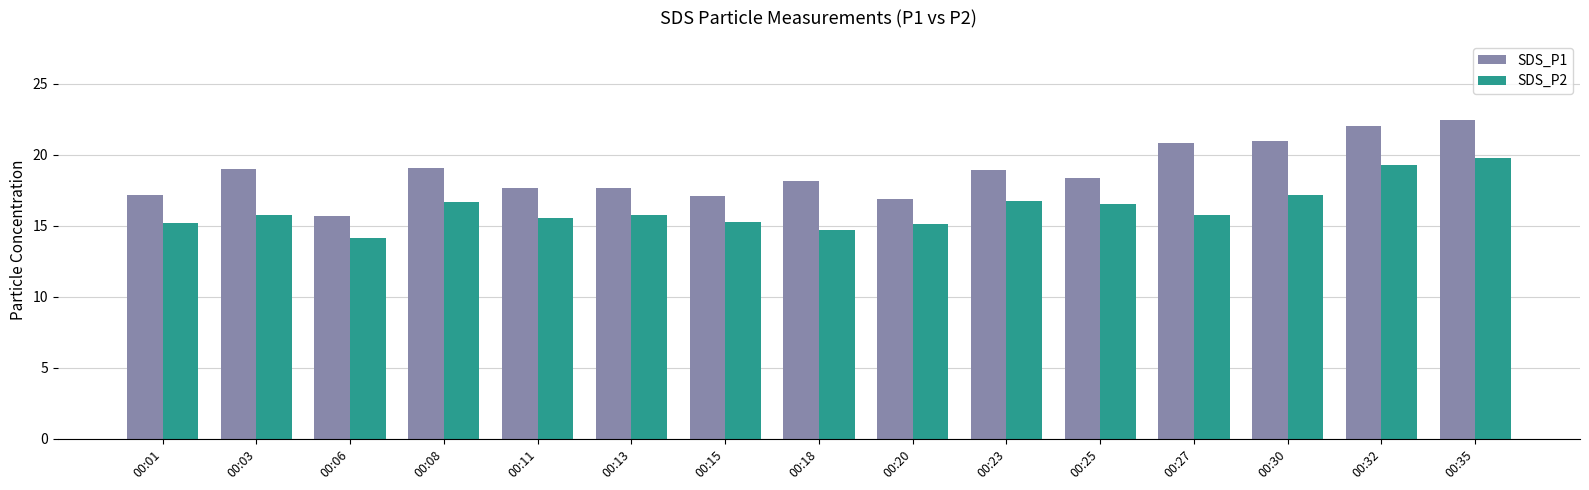

At which label does SDS_P1 reach its minimum?

00:06